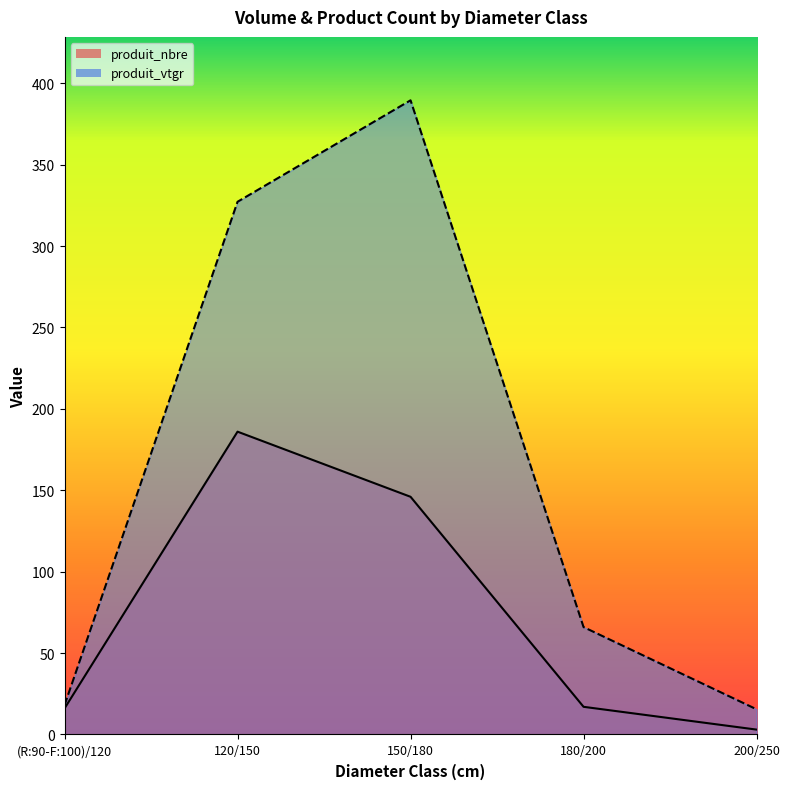

Reading left to right, transcribe all the data shown in this chart.

produit_nbre: (R:90-F:100)/120=16.0	120/150=186.0	150/180=146.0	180/200=17.0	200/250=3.0
produit_vtgr: (R:90-F:100)/120=18.0	120/150=327.2	150/180=389.5	180/200=66.0	200/250=15.5